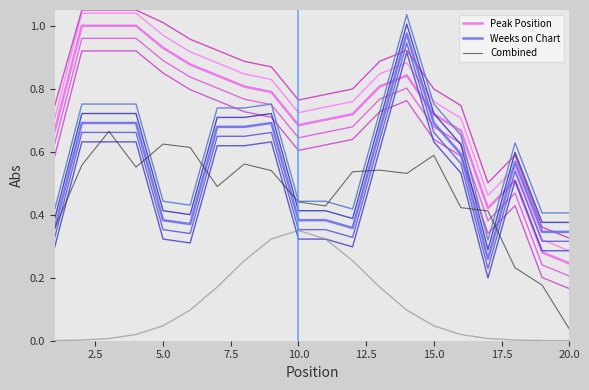

At which label is Combined closest to 0?

20.0